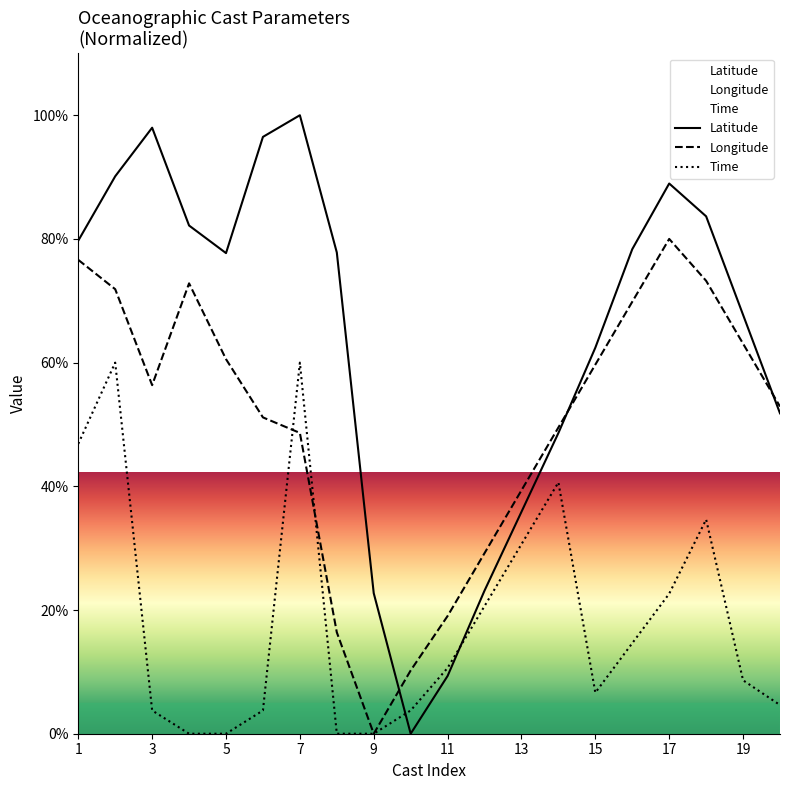

How many data points in Latitude are less than 77?

9